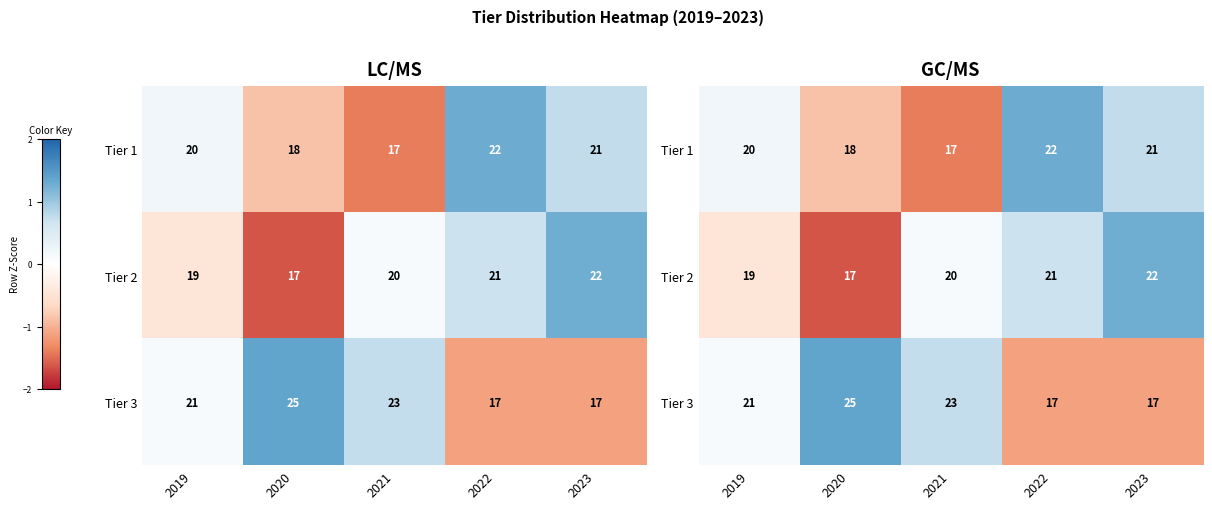

Rank the series by their maximum value, from highest to lowest.

Tier 3, Tier 1, Tier 2